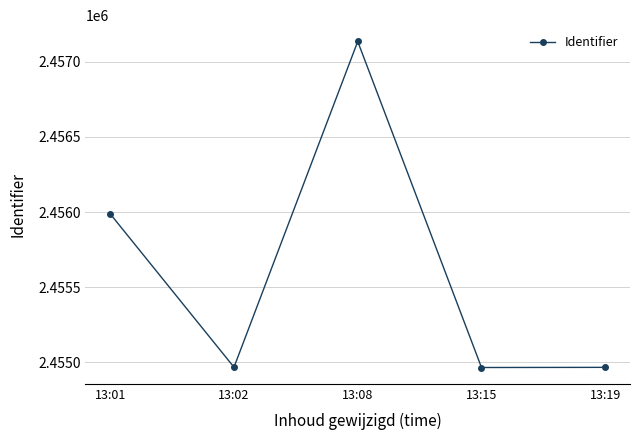

What is the smallest value displayed?

2454965